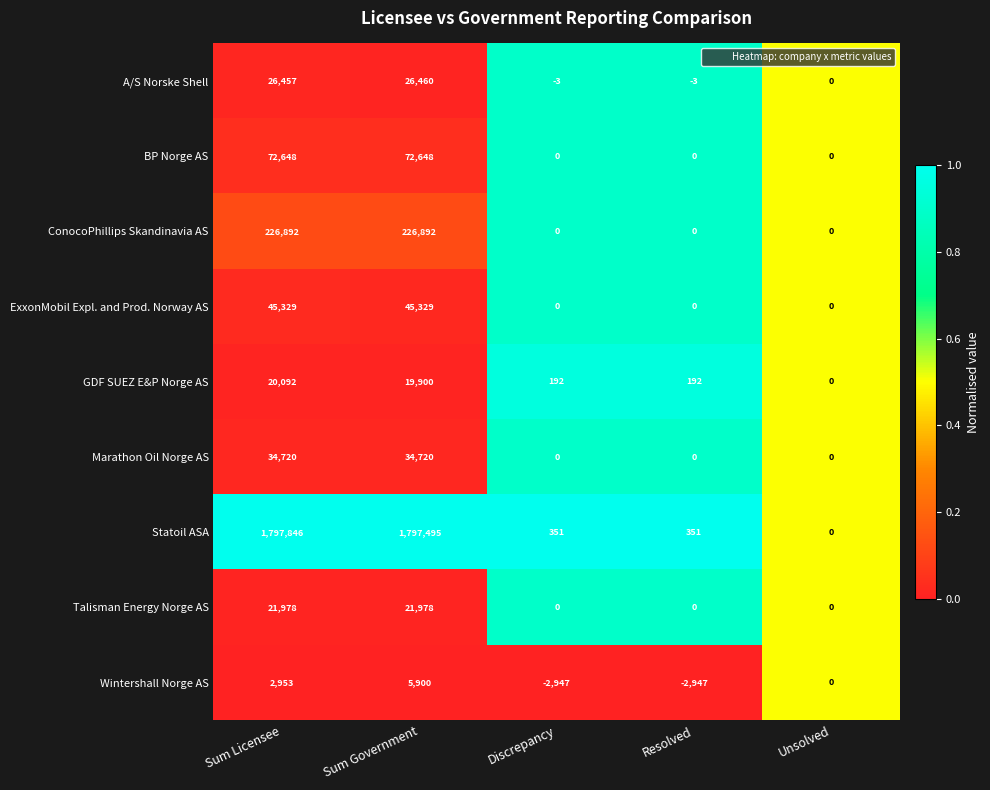

Which series changed the most between Sum Licensee and Unsolved?

Statoil ASA